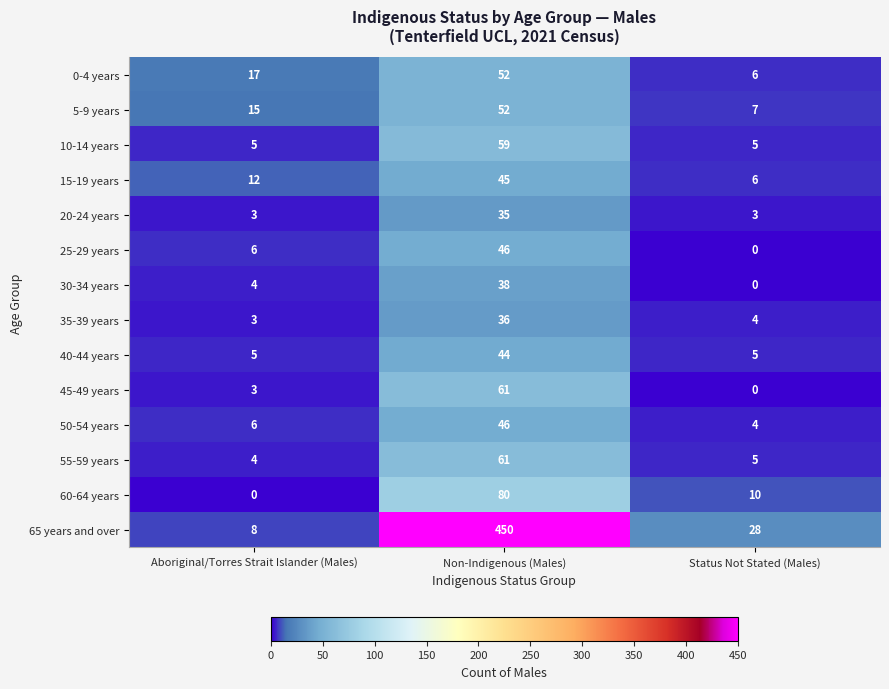

What is the difference between the maximum and minimum values in the 5-9 years series?

45